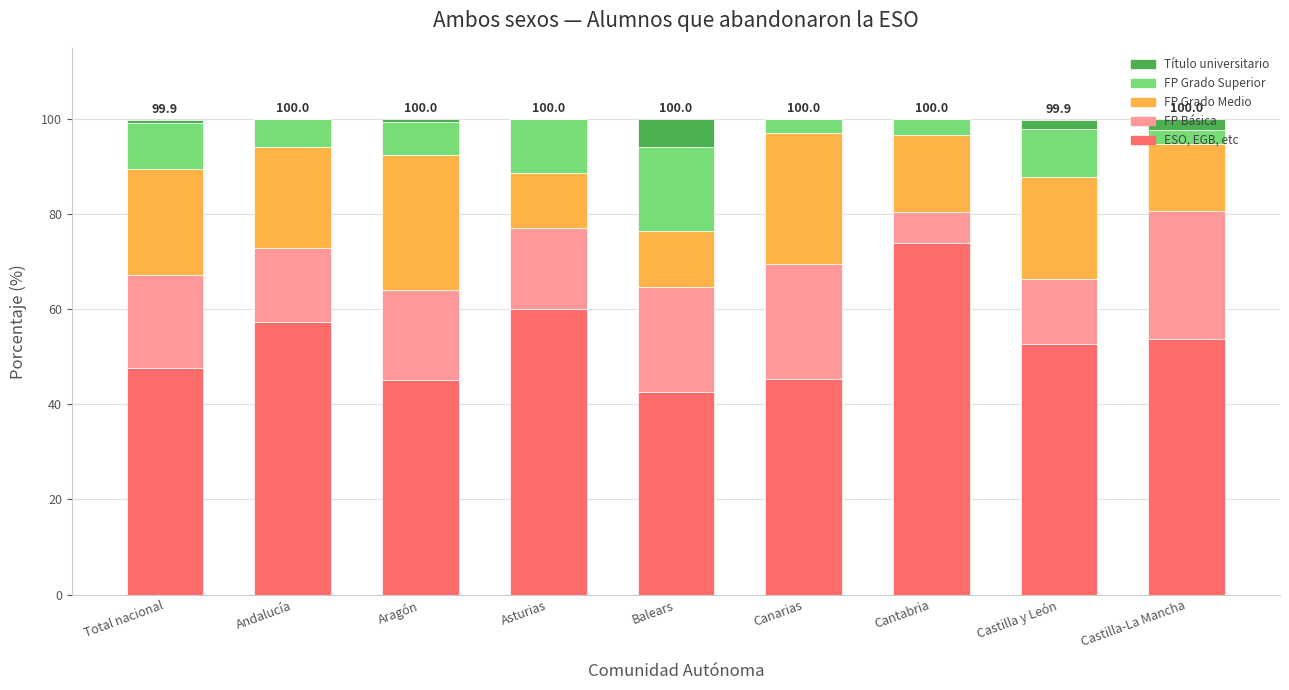

Are the bars horizontal?

No